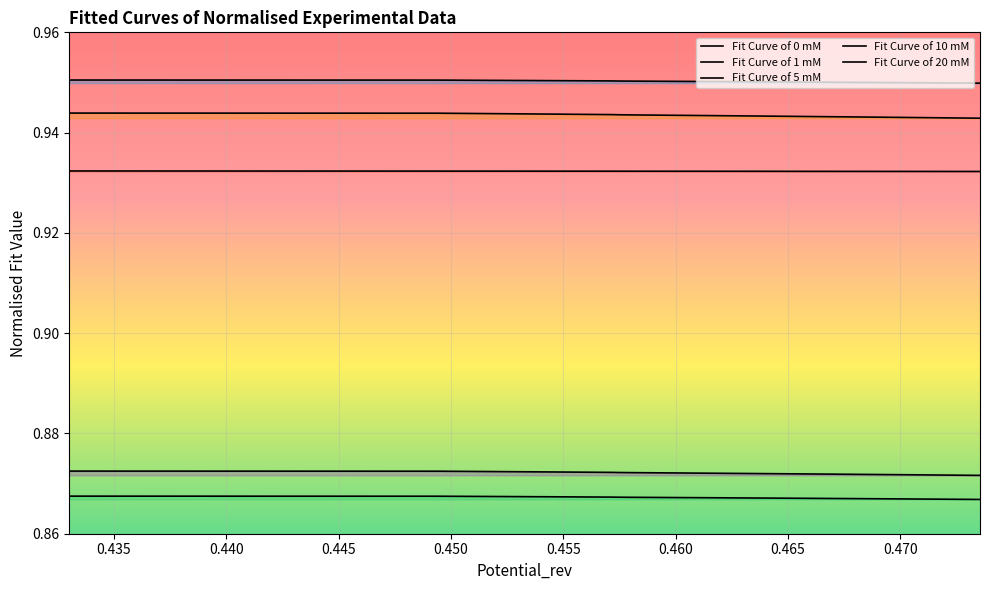

True or false: Fit Curve of 10 mM and Fit Curve of 5 mM cross at least once.

False